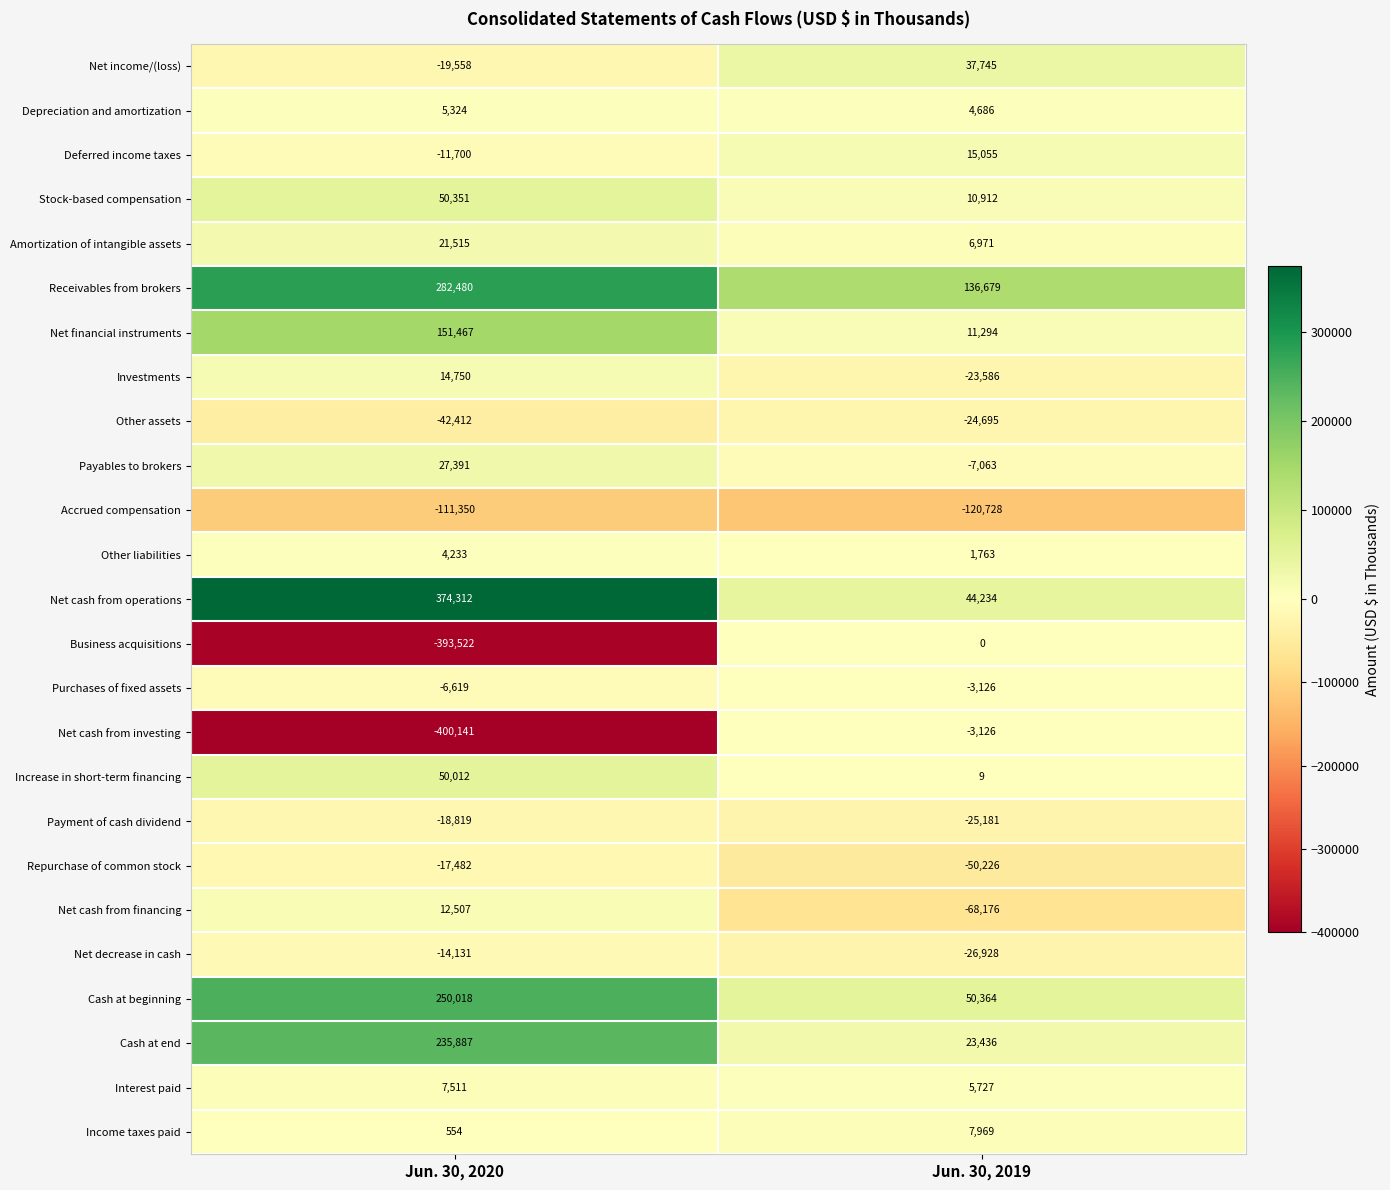

At which category does the chart reach its minimum across all series?

Jun. 30, 2020